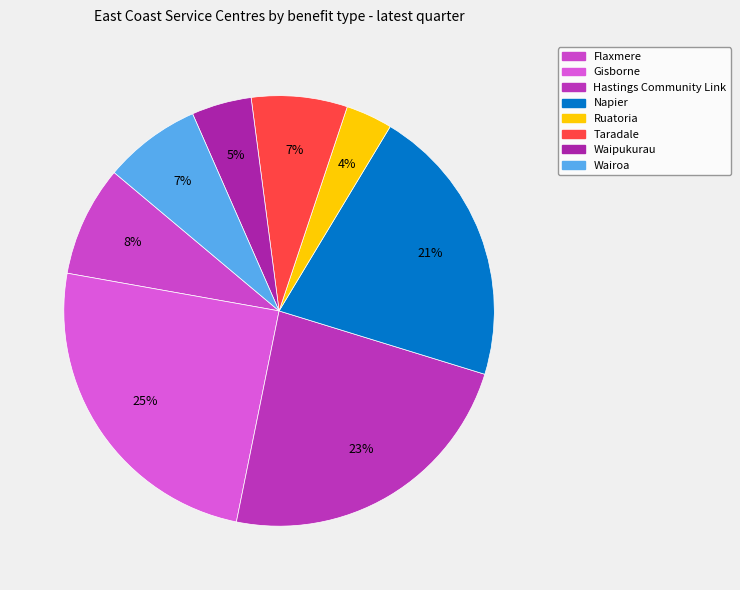

What is the change in value from Gisborne to Ruatoria?

-21.1